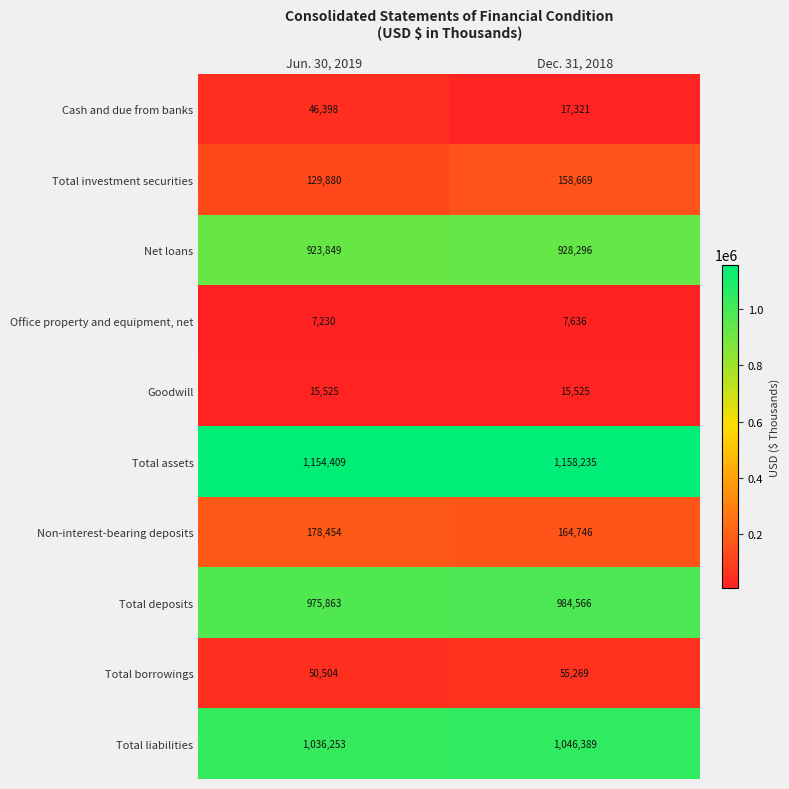

Reading left to right, extract all data points from this chart.

Cash and due from banks: 46398	17321
Total investment securities: 129880	158669
Net loans: 923849	928296
Office property and equipment, net: 7230	7636
Goodwill: 15525	15525
Total assets: 1154409	1158235
Non-interest-bearing deposits: 178454	164746
Total deposits: 975863	984566
Total borrowings: 50504	55269
Total liabilities: 1036253	1046389